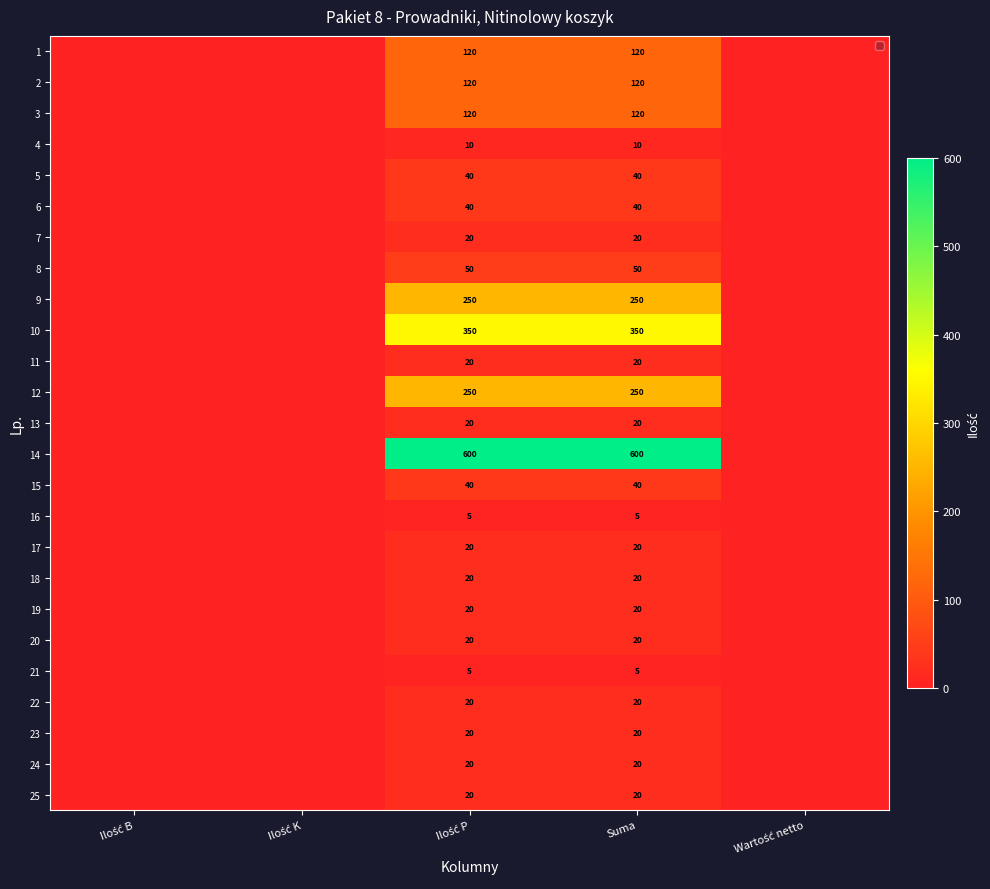

How many data points does each series have?

5